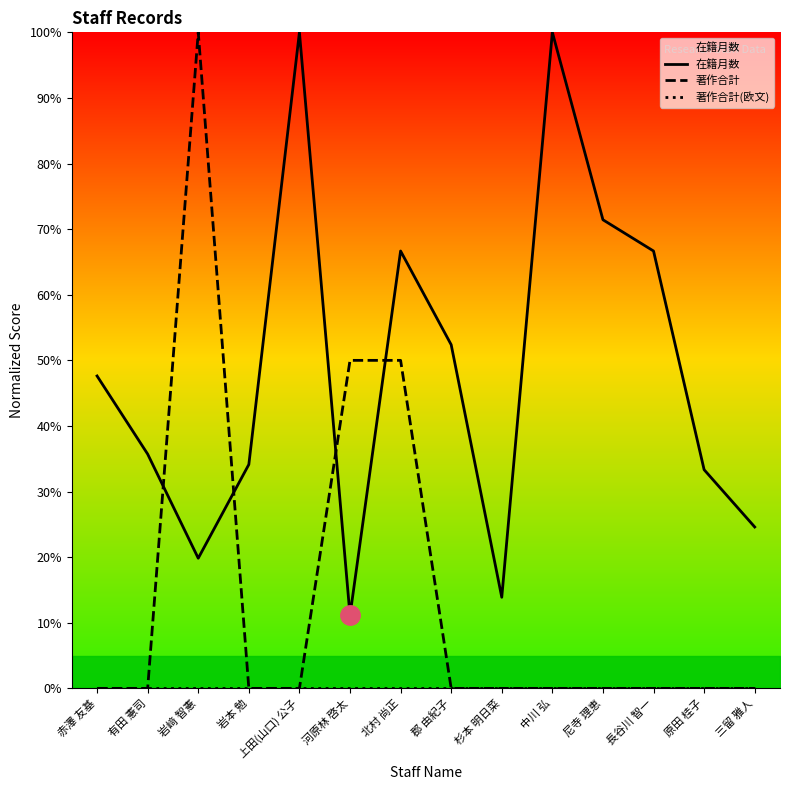

What position from the left is 上田(山口) 公子?

5